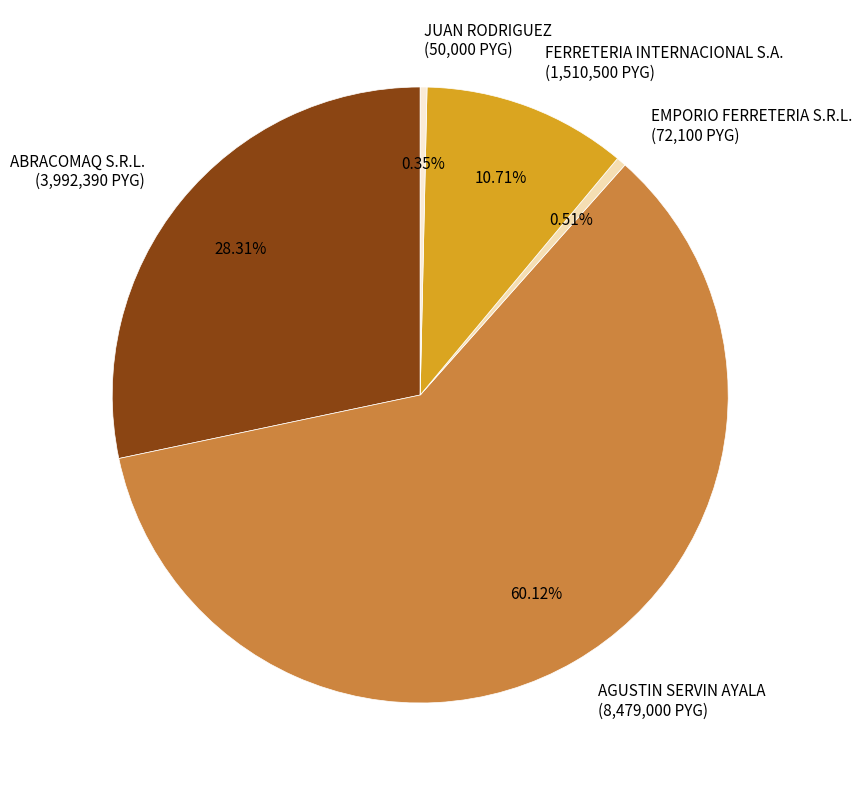

Do FERRETERIA INTERNACIONAL S.A. and EMPORIO FERRETERIA S.R.L. together represent more than half of the pie?

No